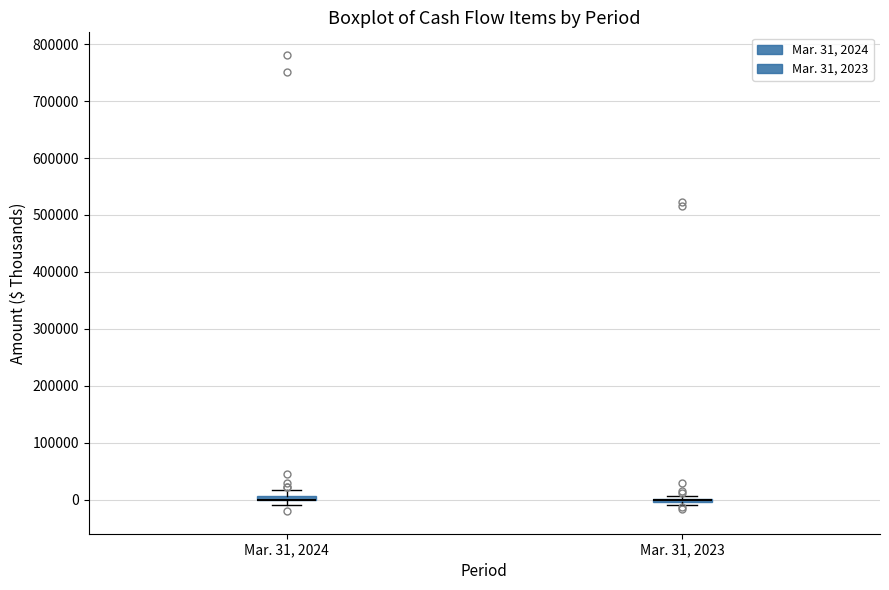

Where is the upper edge of the box for Mar. 31, 2024 on the y-axis? The values are not printed on the chart, so give them approximately, as read against the axis.

10000